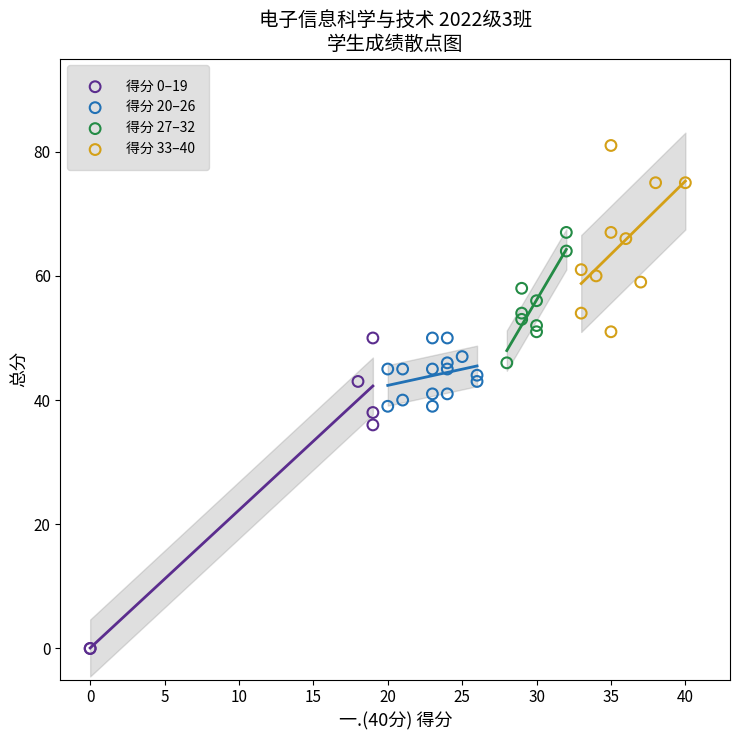

Which series has the widest spread of Y values?

得分 0–19